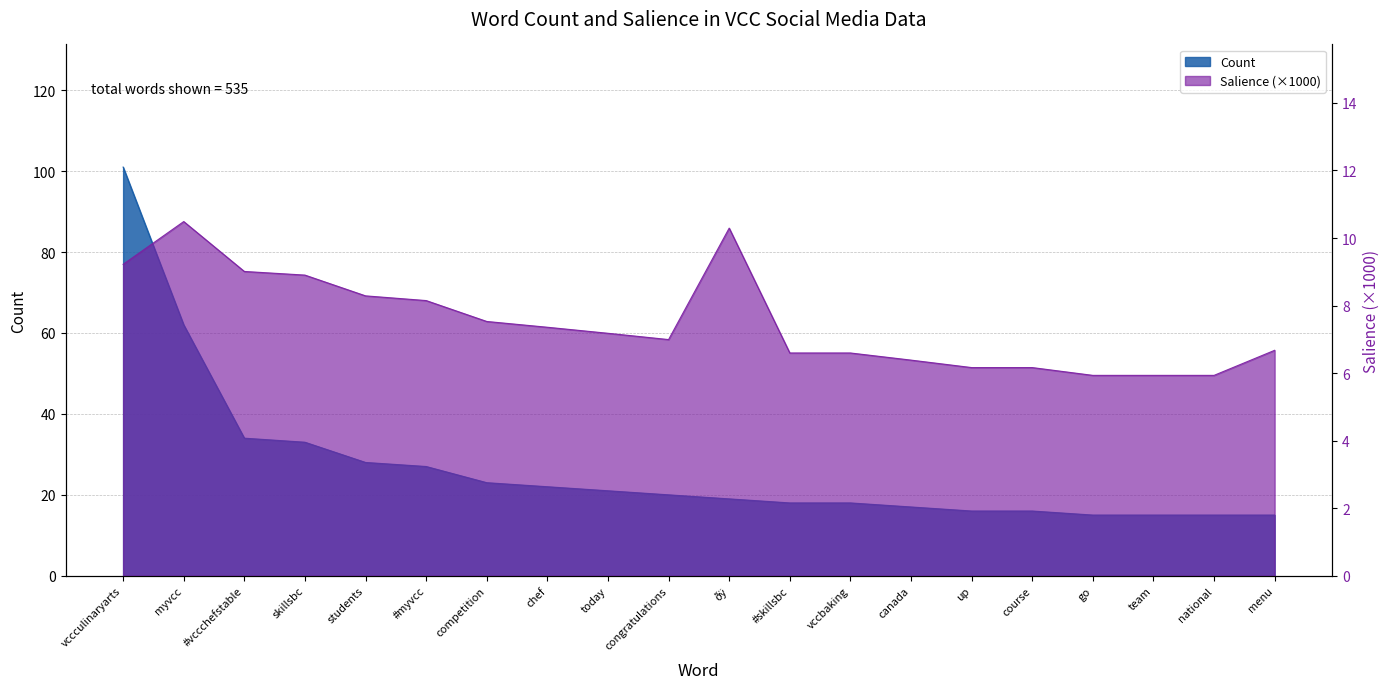

Is it true that Salience equals 8.9 at skillsbc?

True